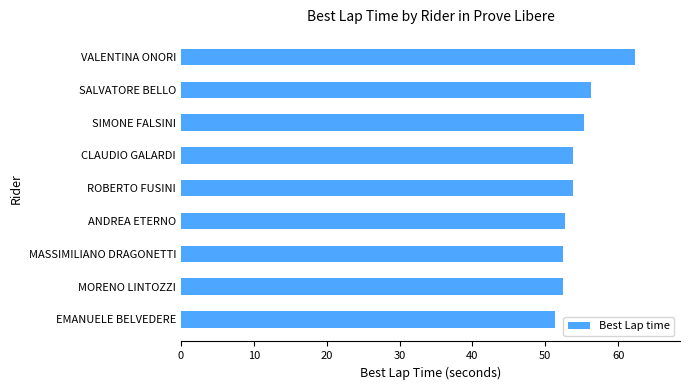

Does the chart contain any negative values?

No